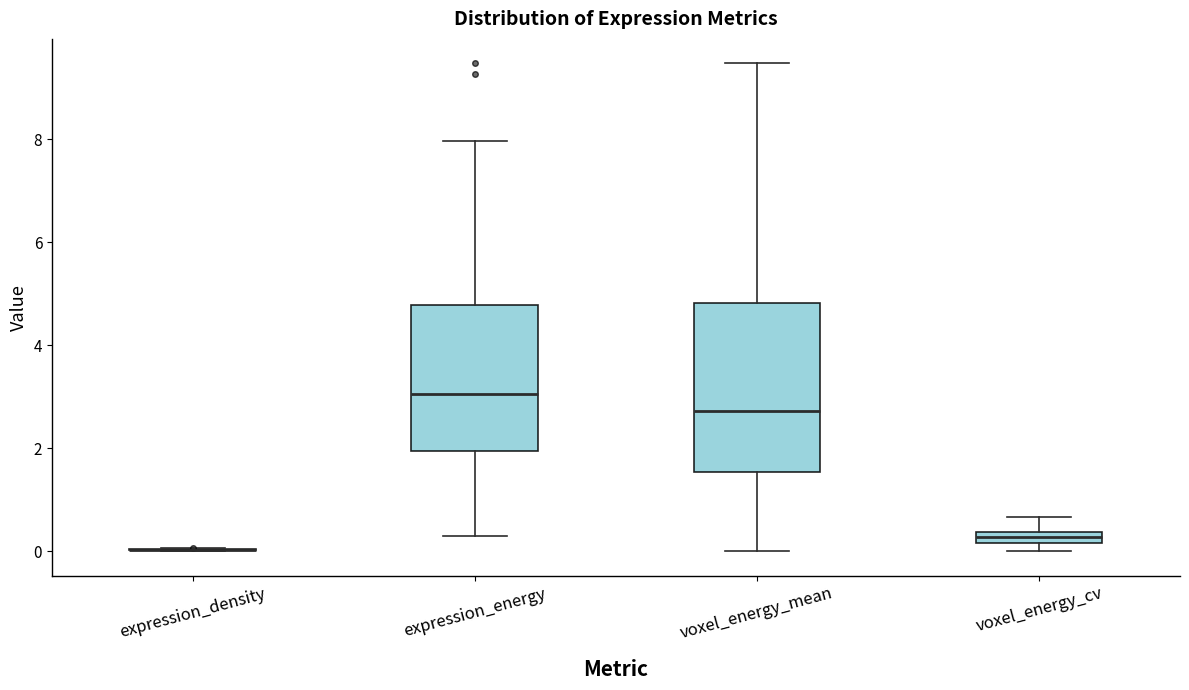

Which box is the tallest, from its lower edge to its upper edge?

voxel_energy_mean